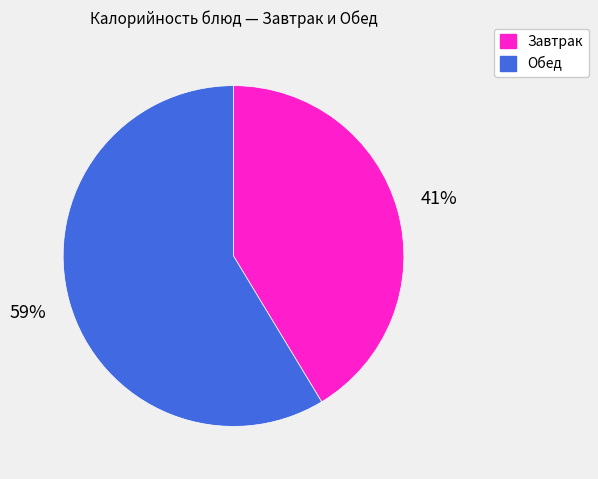

To the nearest percent, what is the average slice percentage?

50%